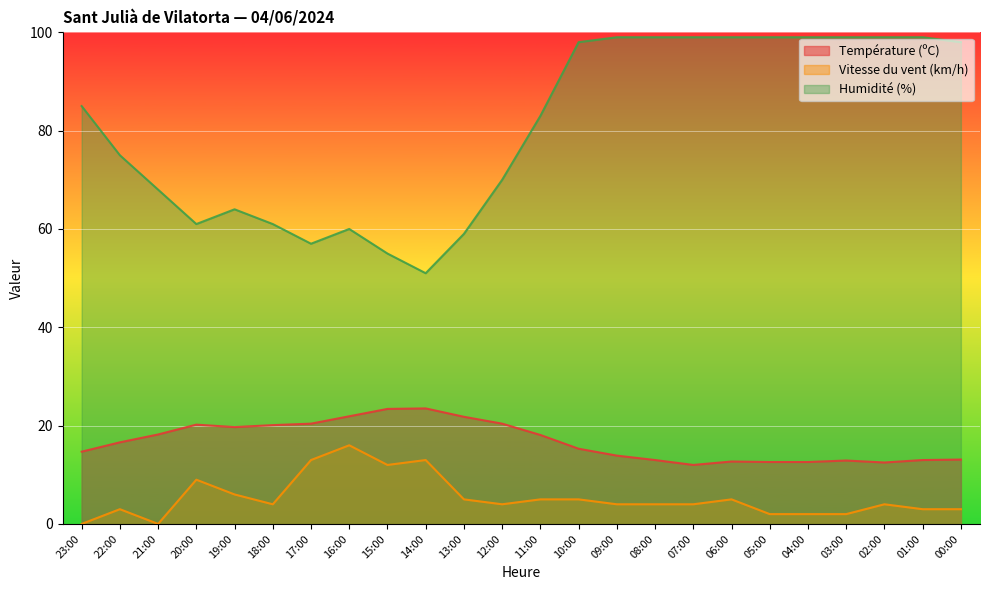

Between 13:00 and 09:00, which series saw the biggest shift?

Humidité (%)